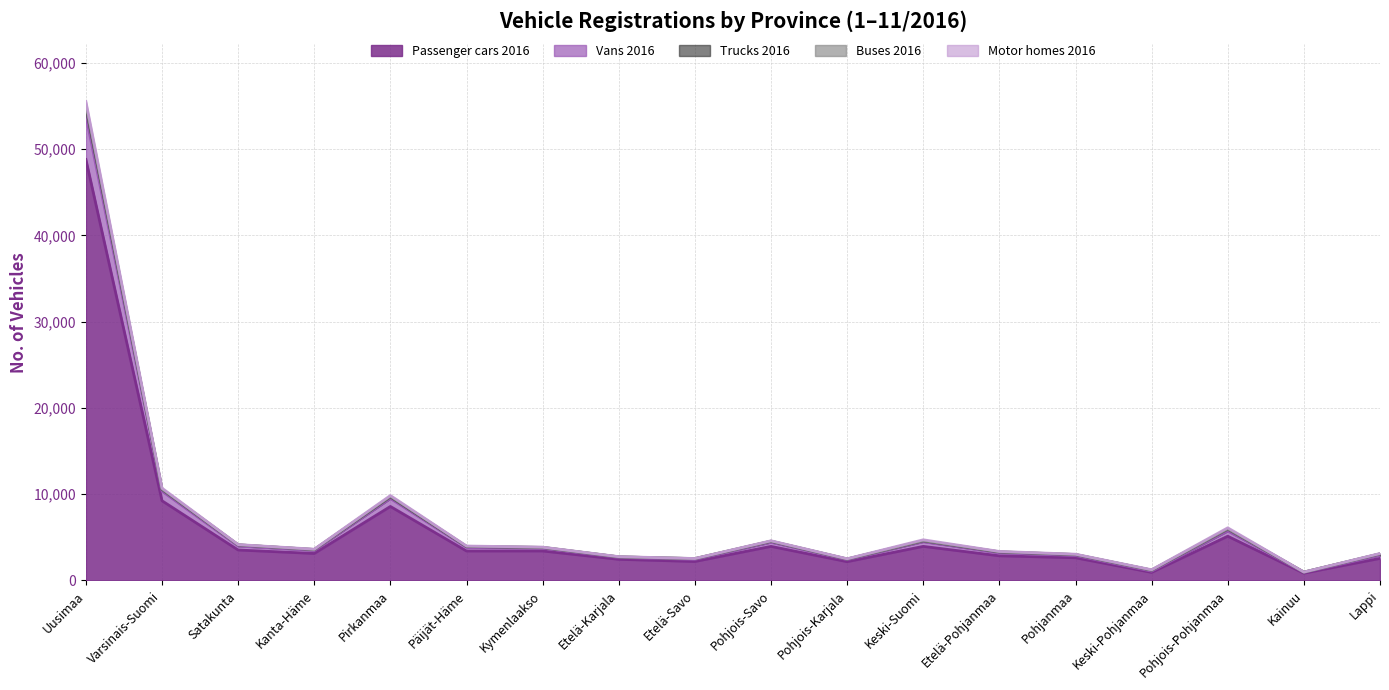

At which category does Buses 2016 reach its first local valley?

Kanta-Häme